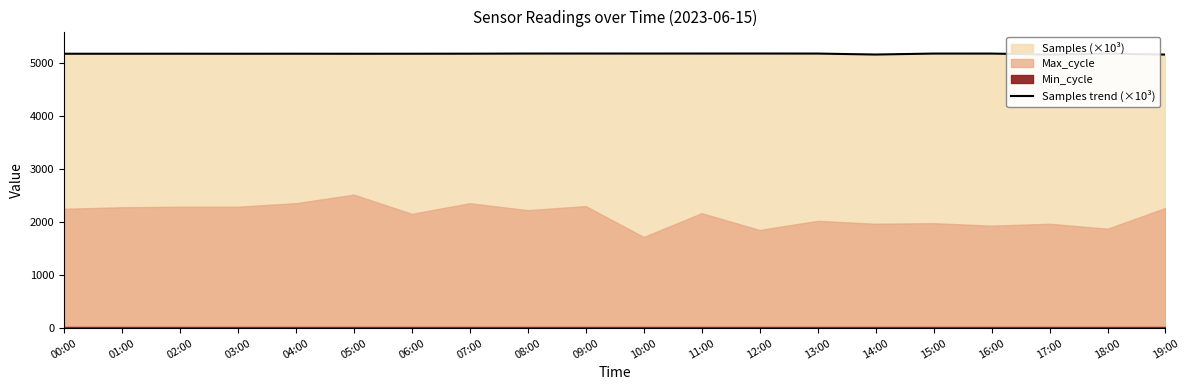

What is the difference between the maximum and second lowest values?

19.3